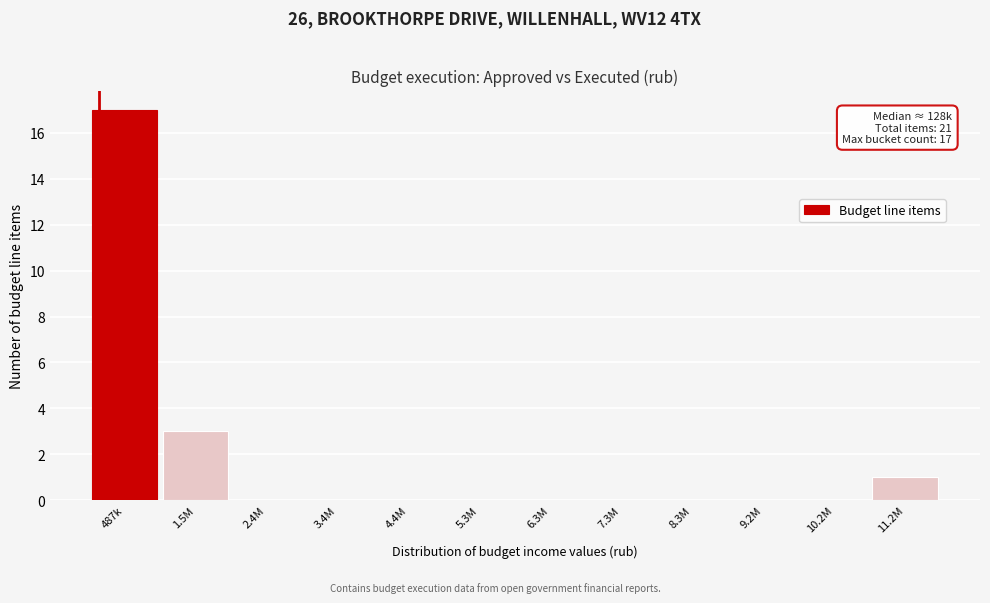

Reading right to left, what are all the values shown in this chart?

11.2M=1	10.2M=0	9.2M=0	8.3M=0	7.3M=0	6.3M=0	5.3M=0	4.4M=0	3.4M=0	2.4M=0	1.5M=3	487k=17